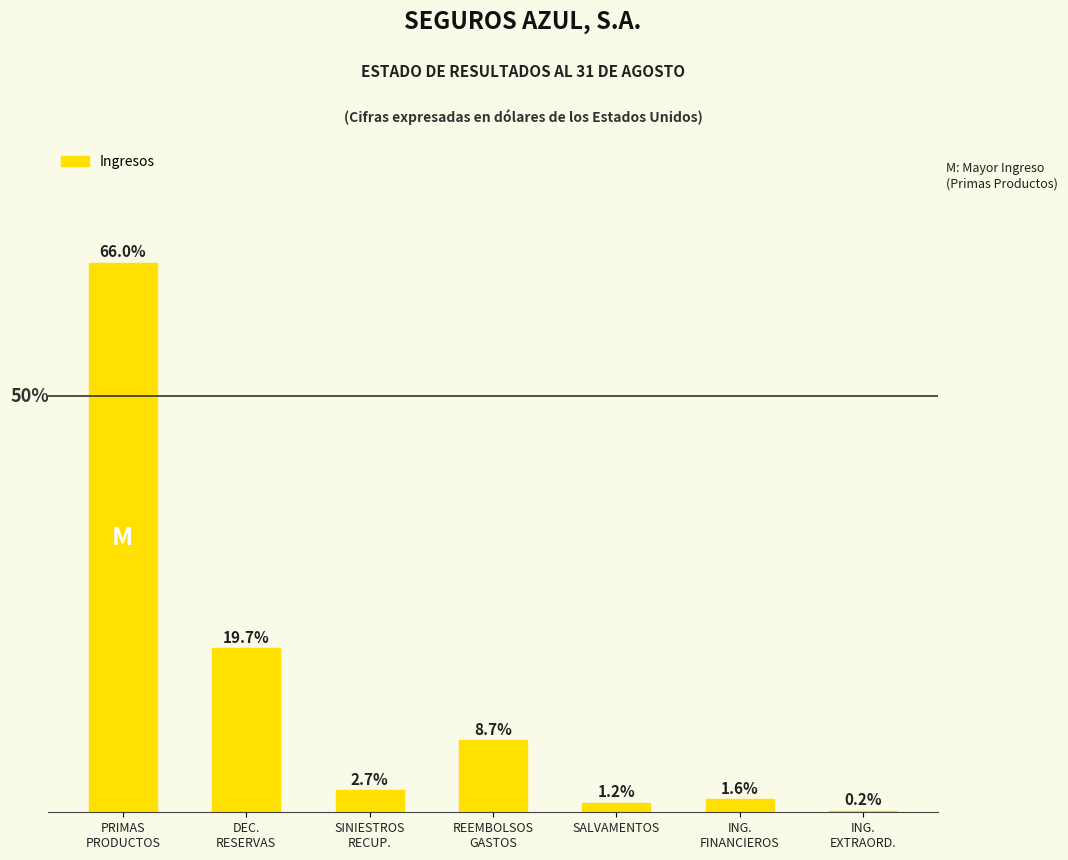

Which has a higher value, REEMBOLSOS
GASTOS or ING.
EXTRAORD.?

REEMBOLSOS
GASTOS